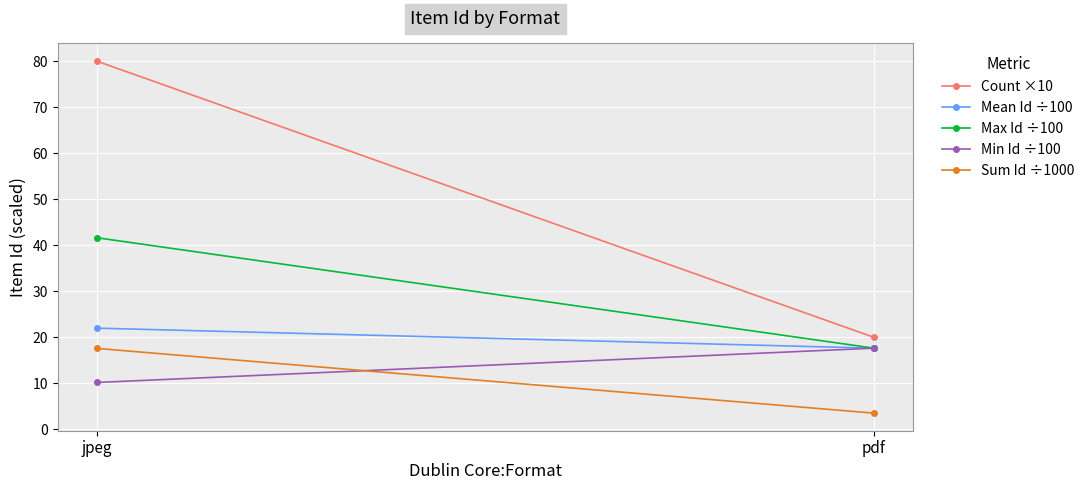

What is the minimum value for Mean Id ÷100?

17.6